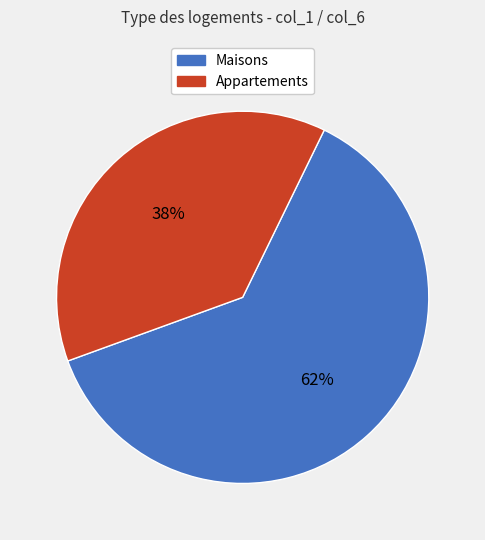

To the nearest percent, what is the average slice percentage?

50%